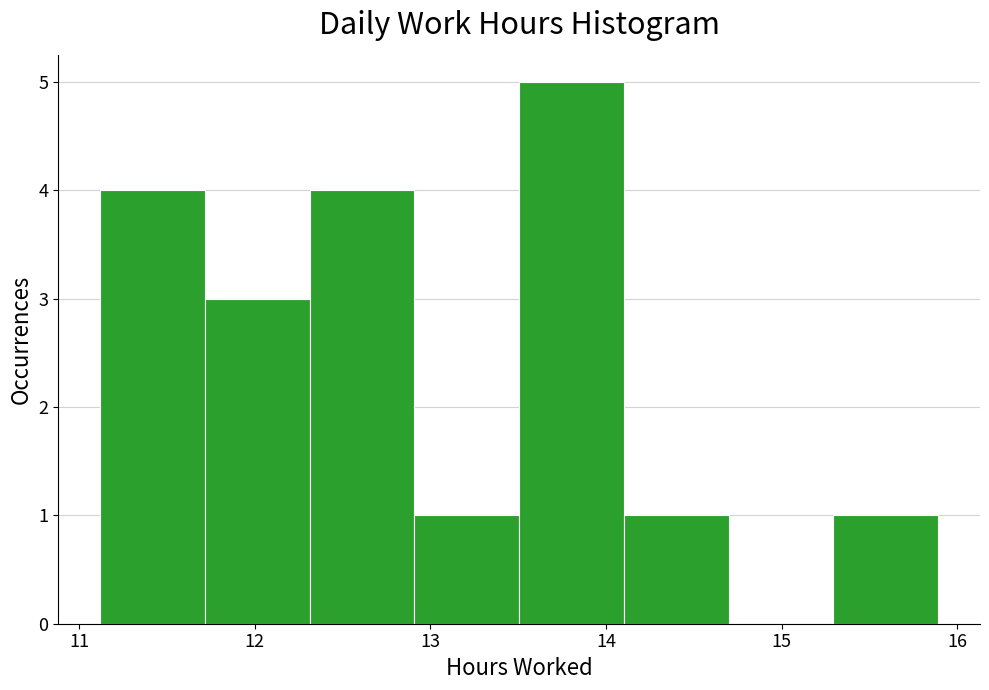

Over which range of the x-axis is the bar tallest?

13.5 to 14.1